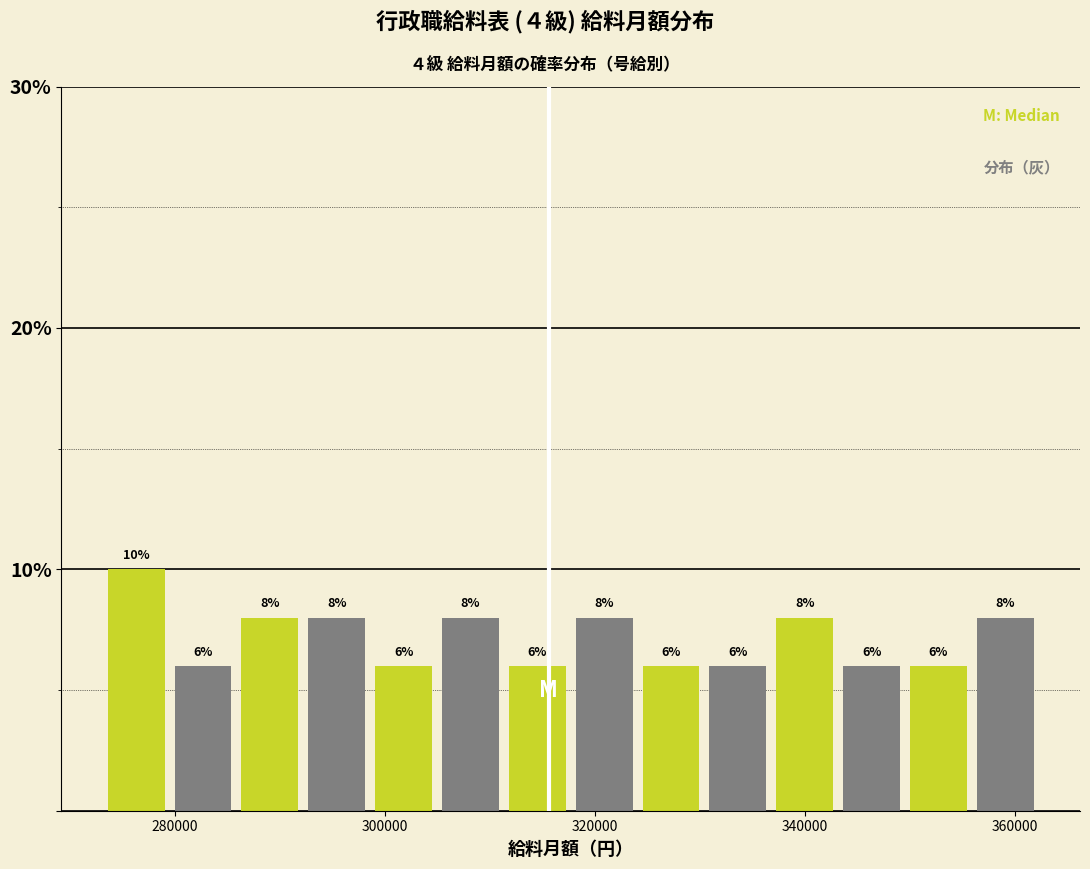

Read against the x-axis, roughly where is the centre of the tallest bar?

276000